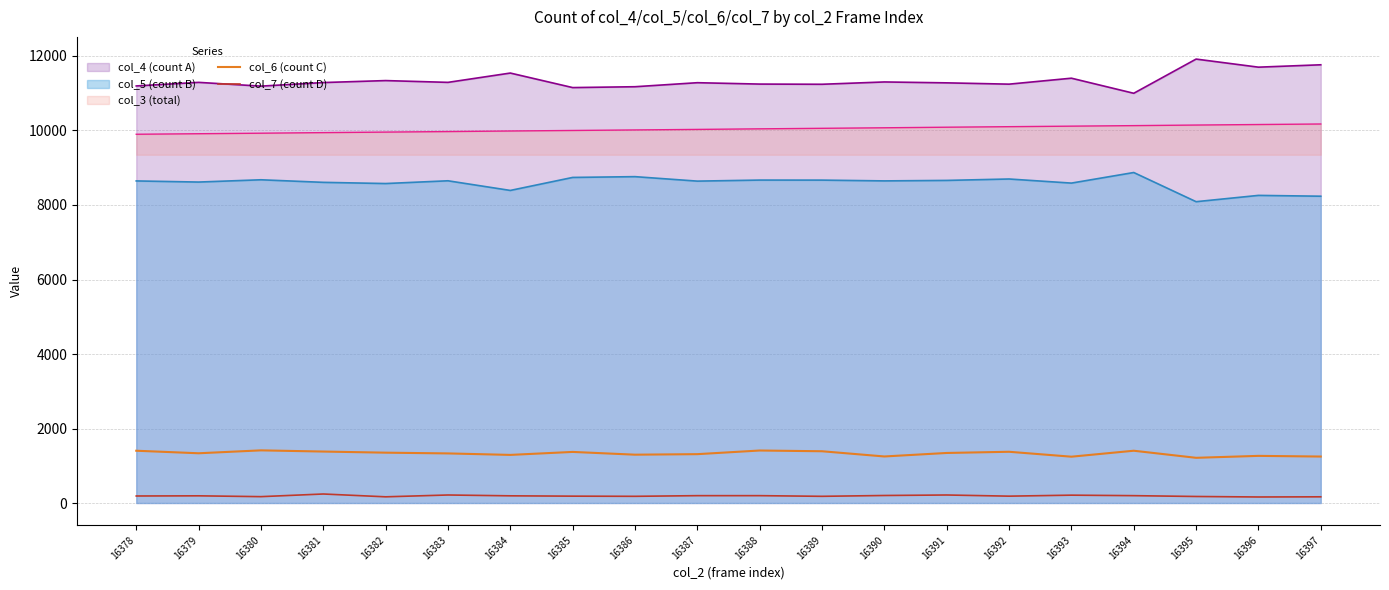

True or false: col_7 (count D) and col_6 (count C) cross at least once.

False